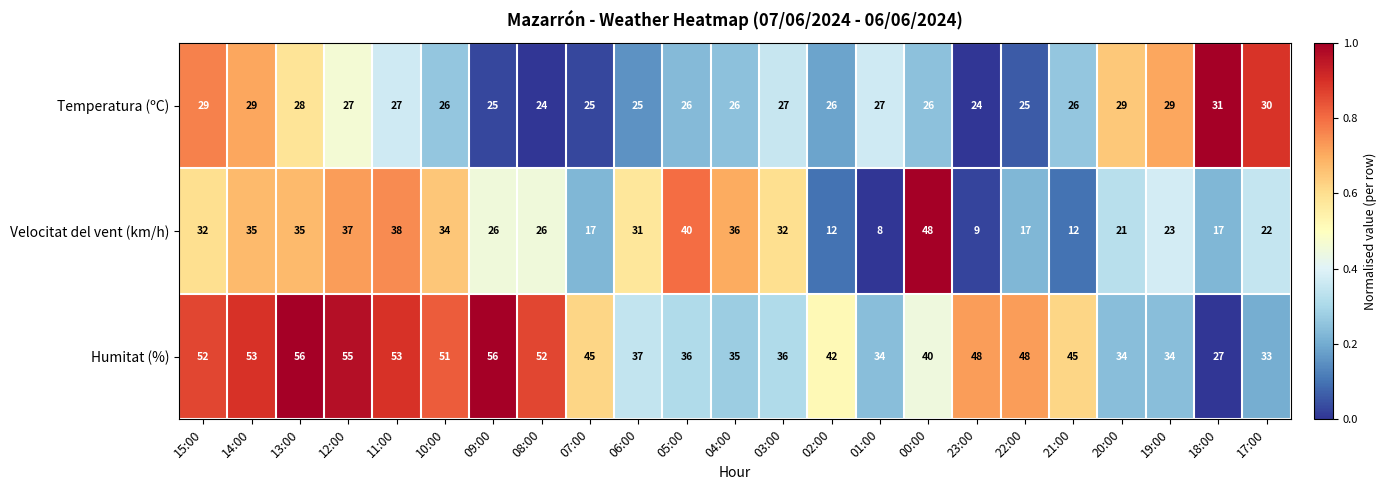

List the series in order of their peak value, highest first.

Humitat (%), Velocitat del vent (km/h), Temperatura (ºC)